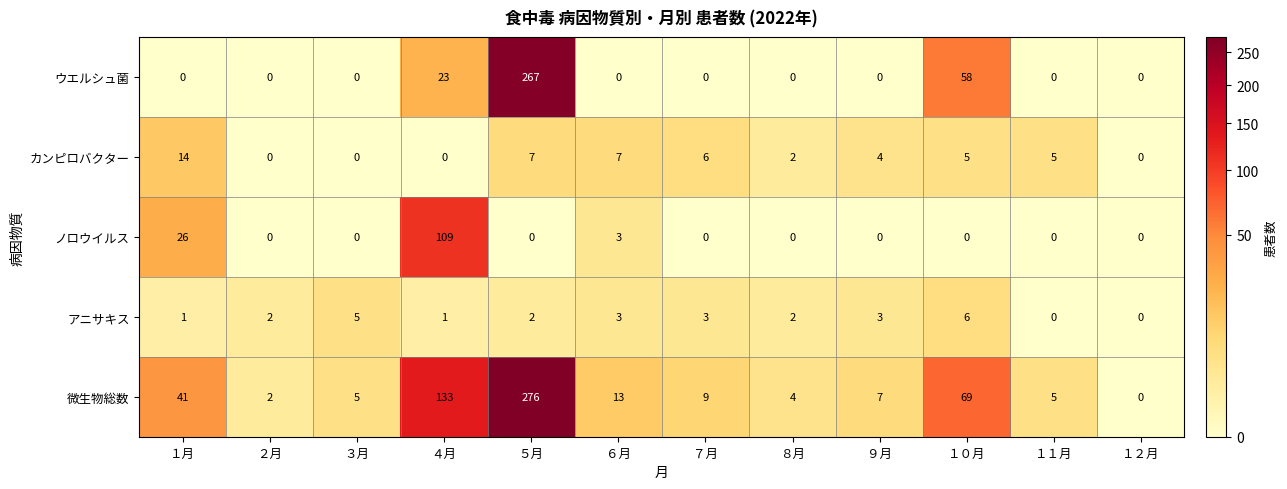

At which category is the sum across all series the highest?

５月